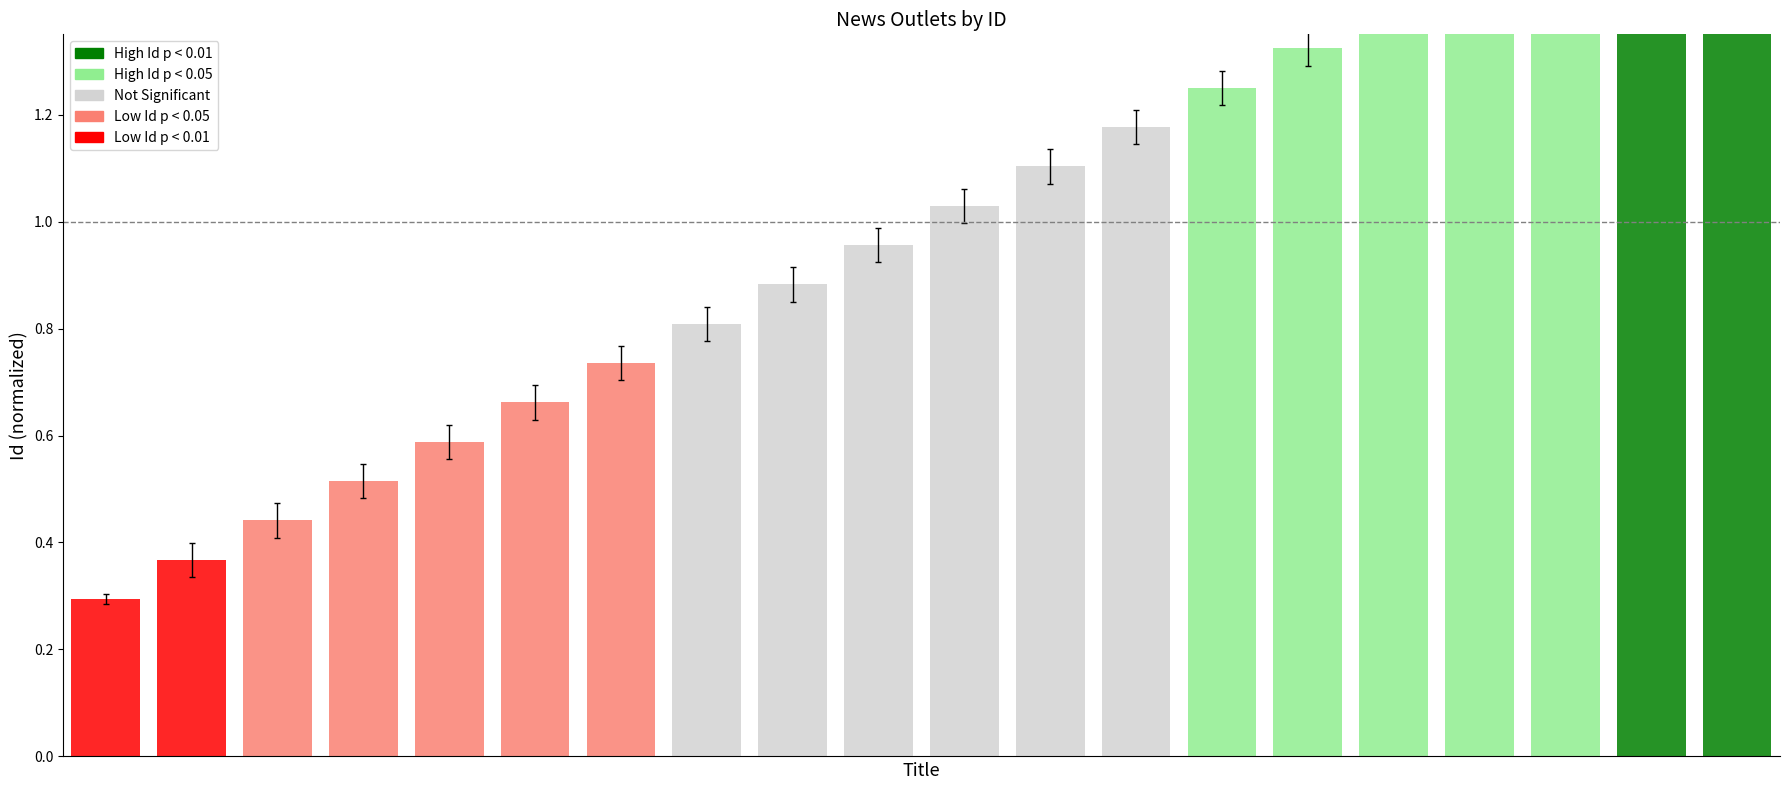

Rank the categories by value from lowest to highest.

0, 1, 2, 3, 4, 5, 6, 7, 8, 9, 10, 11, 12, 13, 14, 15, 16, 17, 18, 19